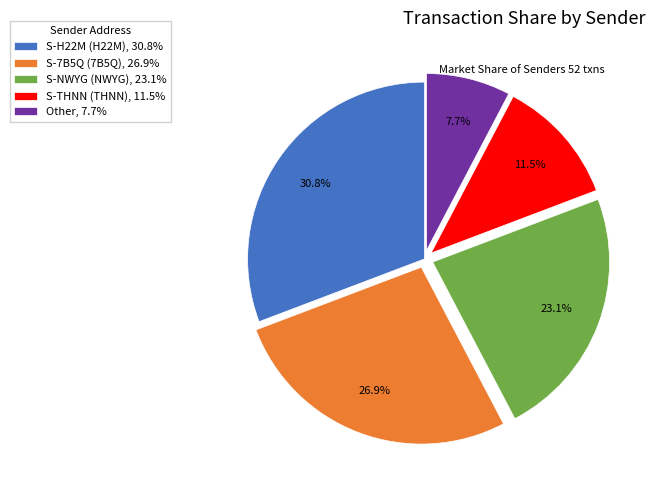

Rank the categories by value from lowest to highest.

Other, 7.7%, S-THNN (THNN), 11.5%, S-NWYG (NWYG), 23.1%, S-7B5Q (7B5Q), 26.9%, S-H22M (H22M), 30.8%